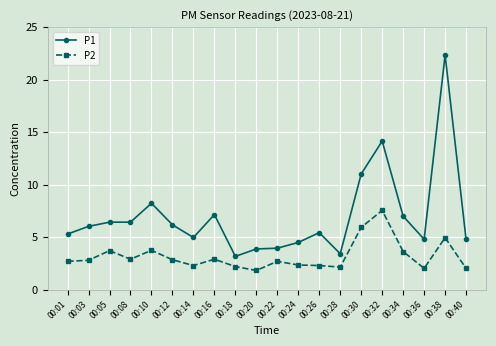

True or false: P2 and P1 intersect in this chart.

False